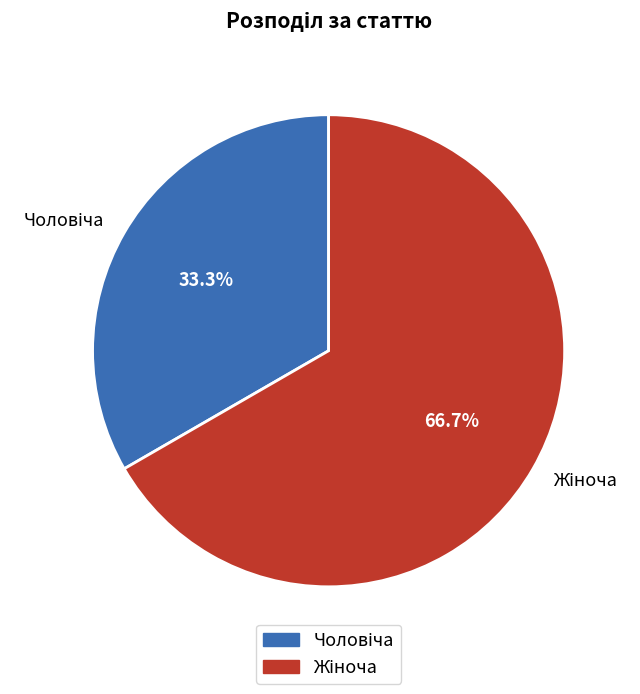

Is there a majority slice in this chart?

Yes